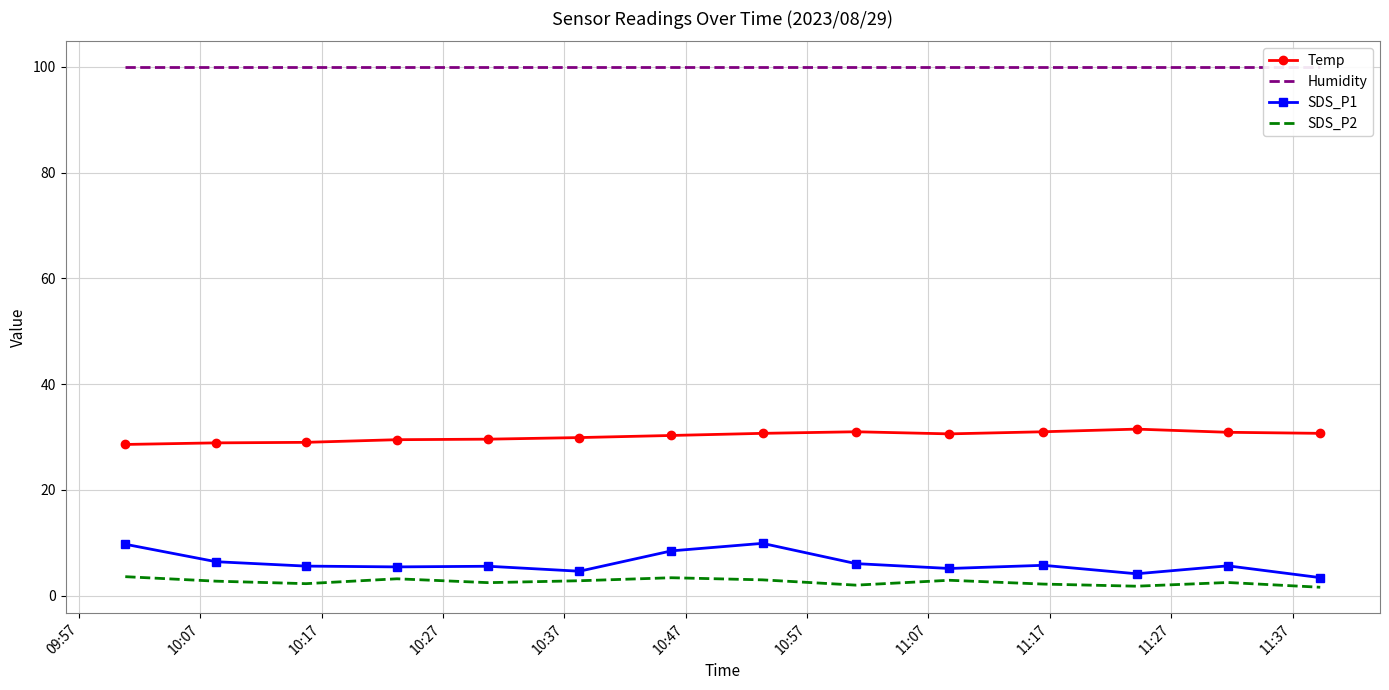

True or false: SDS_P2 and Humidity cross at least once.

False